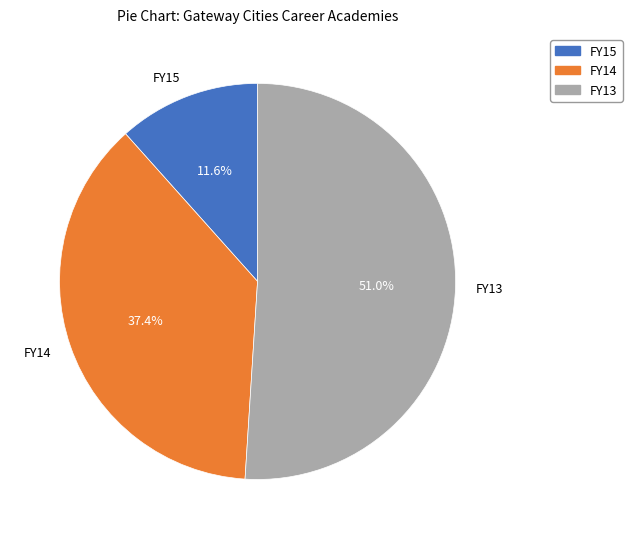

What percentage do FY13 and FY14 together represent?

88.4%